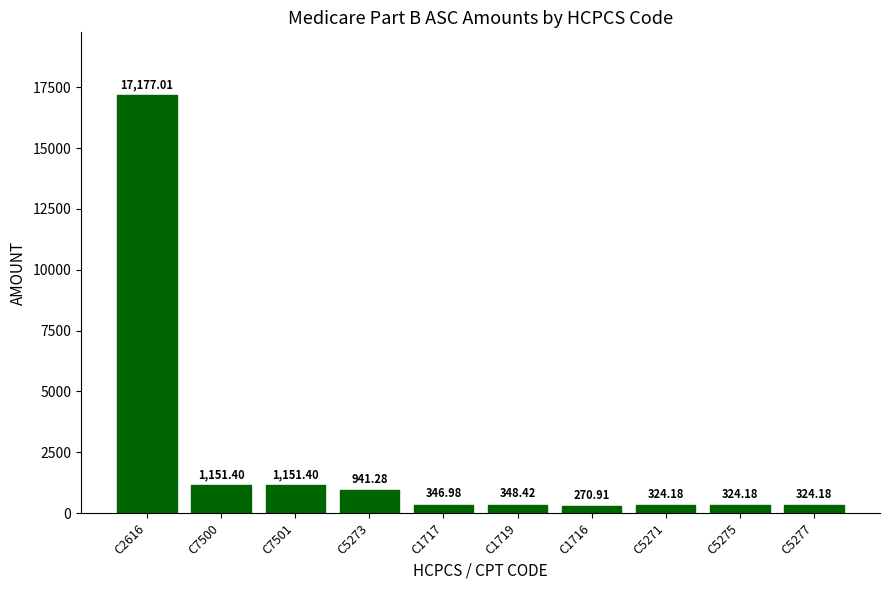

Count the number of data series in this chart.

1